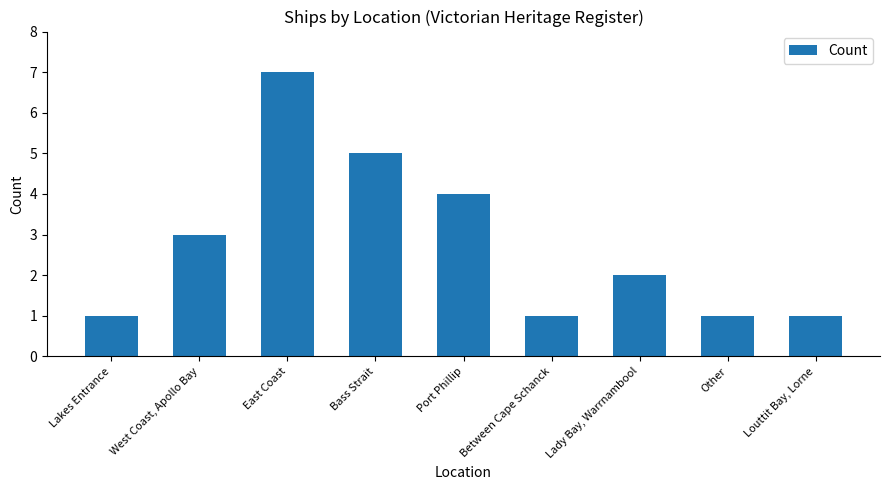

Does the chart contain any negative values?

No